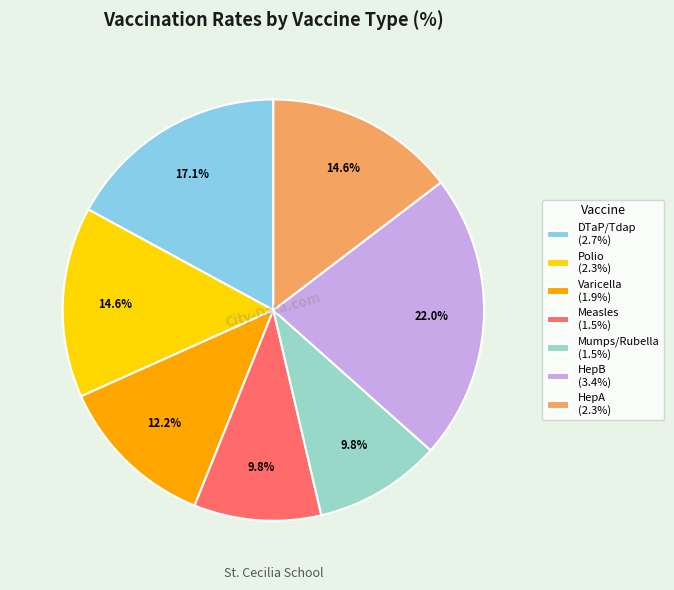

Is the sum of Measles (1.5%) and DTaP/Tdap (2.7%) greater than half?

No